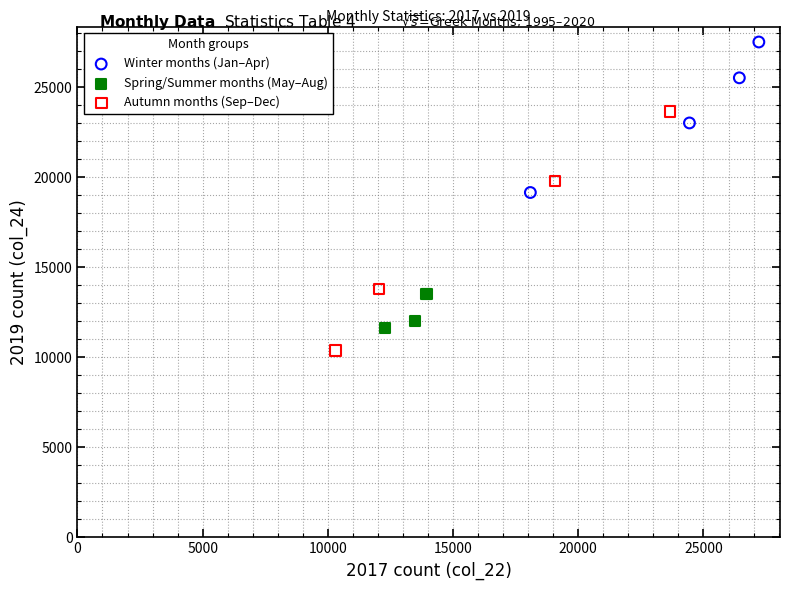

Which series has the widest spread of Y values?

Autumn months (Sep–Dec)